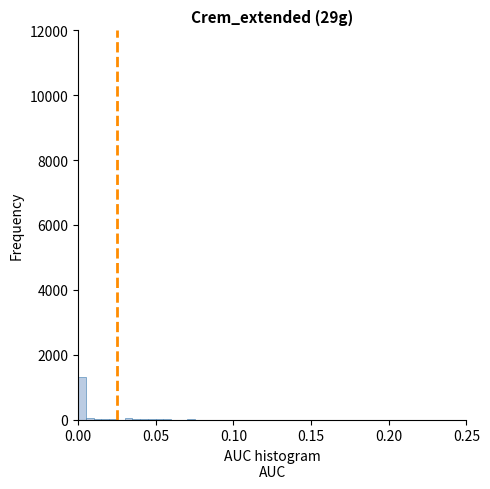

Read against the x-axis, roughly where is the centre of the tallest bar?

0.005